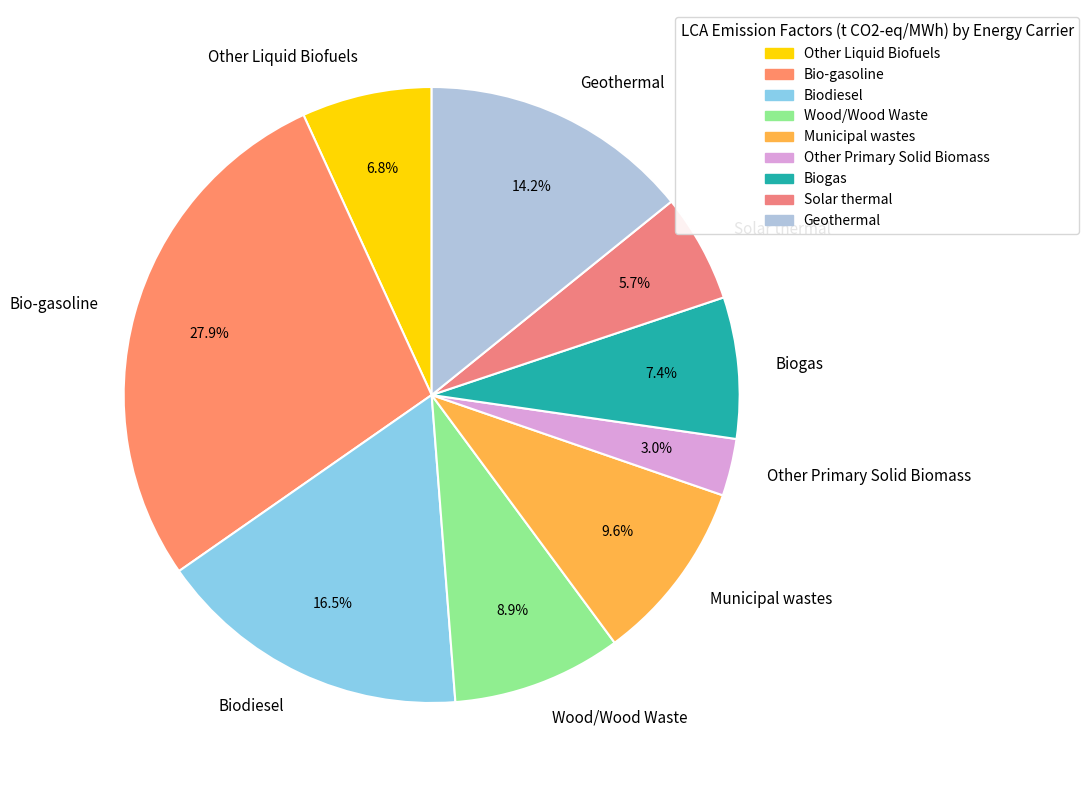

Does any single category account for the majority?

No